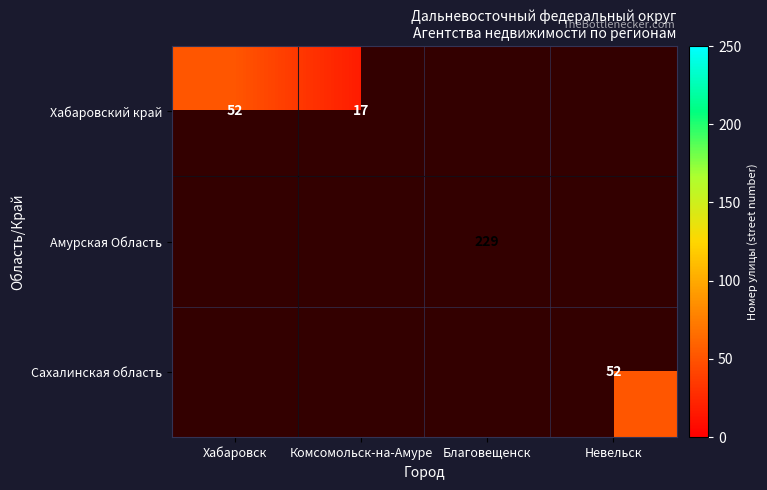

The Амурская Область series shows 114 at Благовещенск. True or false?

False